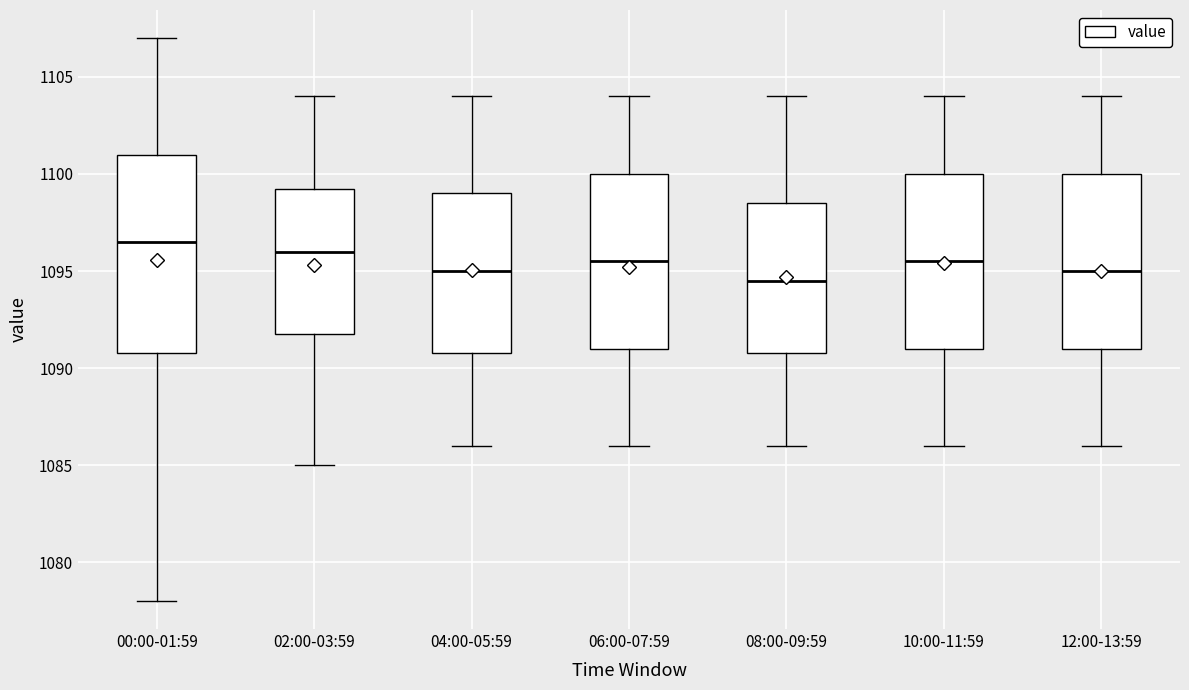

Which box is the tallest, from its lower edge to its upper edge?

00:00-01:59